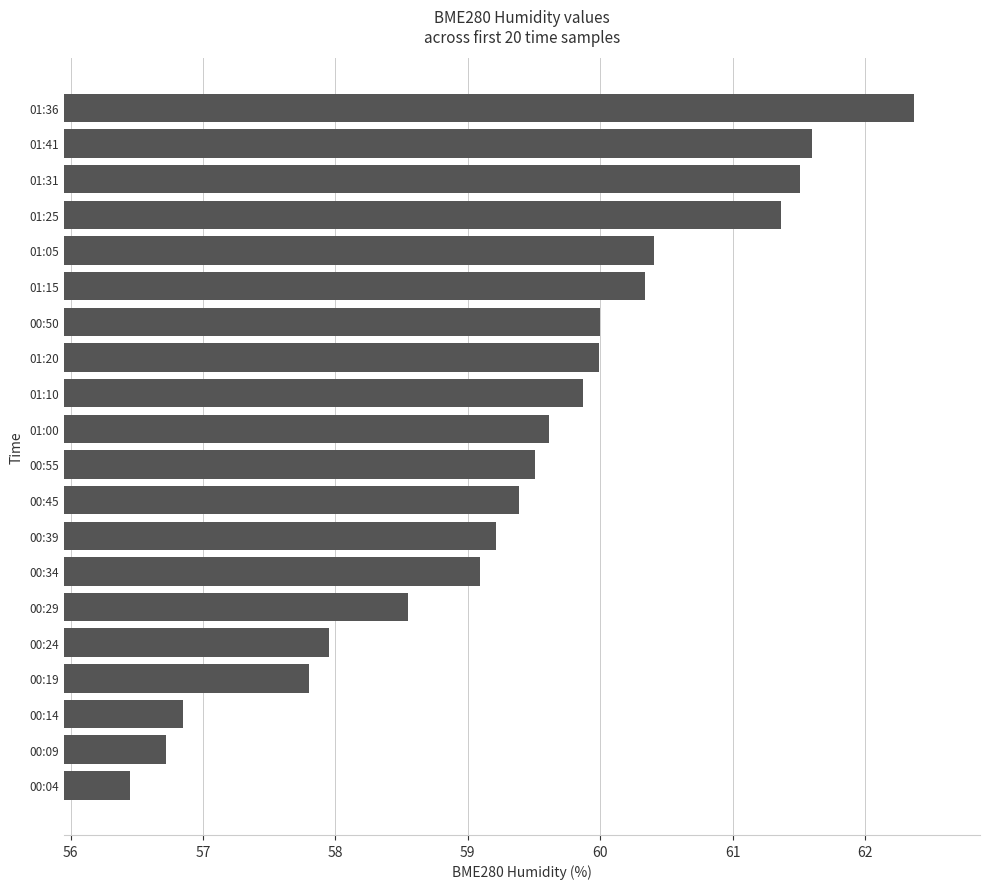

At which category does the chart reach its peak across all series?

01:36